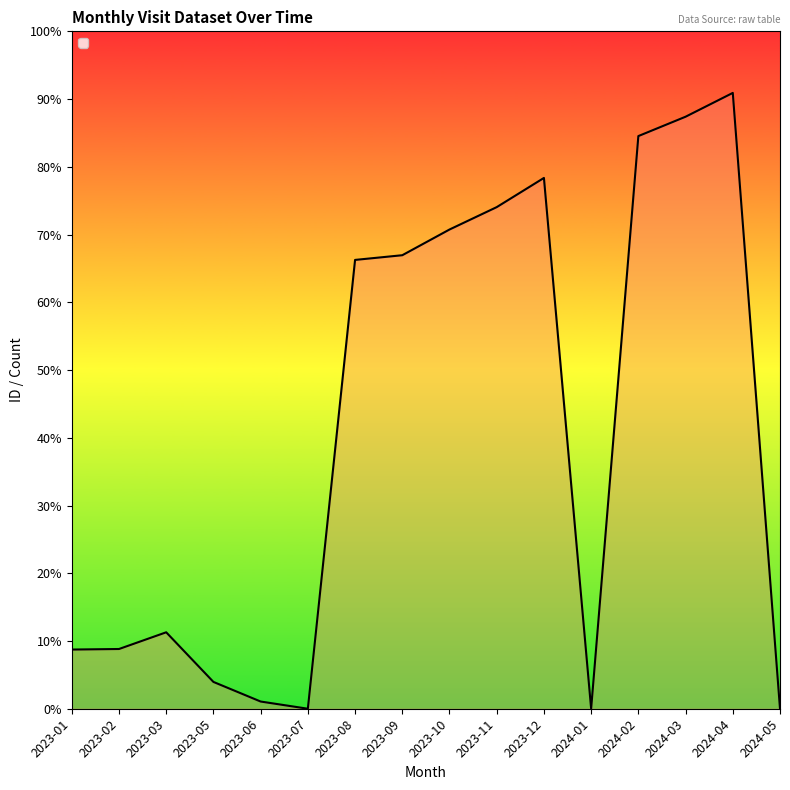

List the labels in order of value, largest first.

2024-04, 2024-03, 2024-02, 2023-12, 2023-11, 2023-10, 2023-09, 2023-08, 2023-03, 2023-02, 2023-01, 2023-05, 2023-06, 2023-07, 2024-01, 2024-05